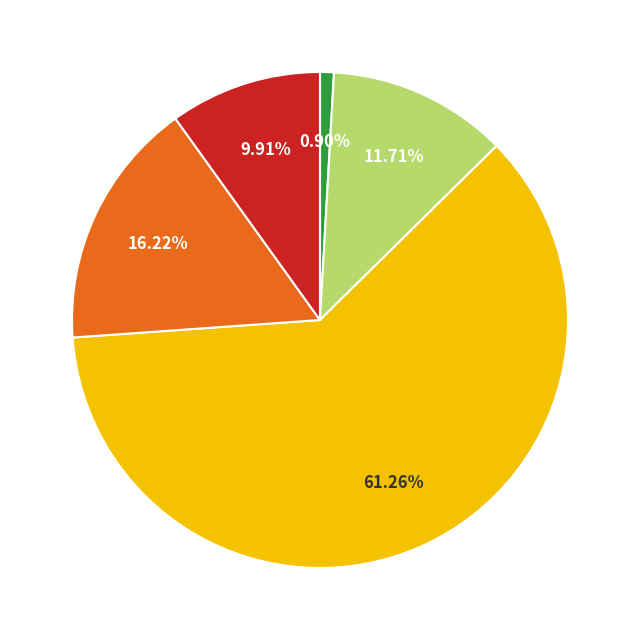

Is there a majority slice in this chart?

Yes